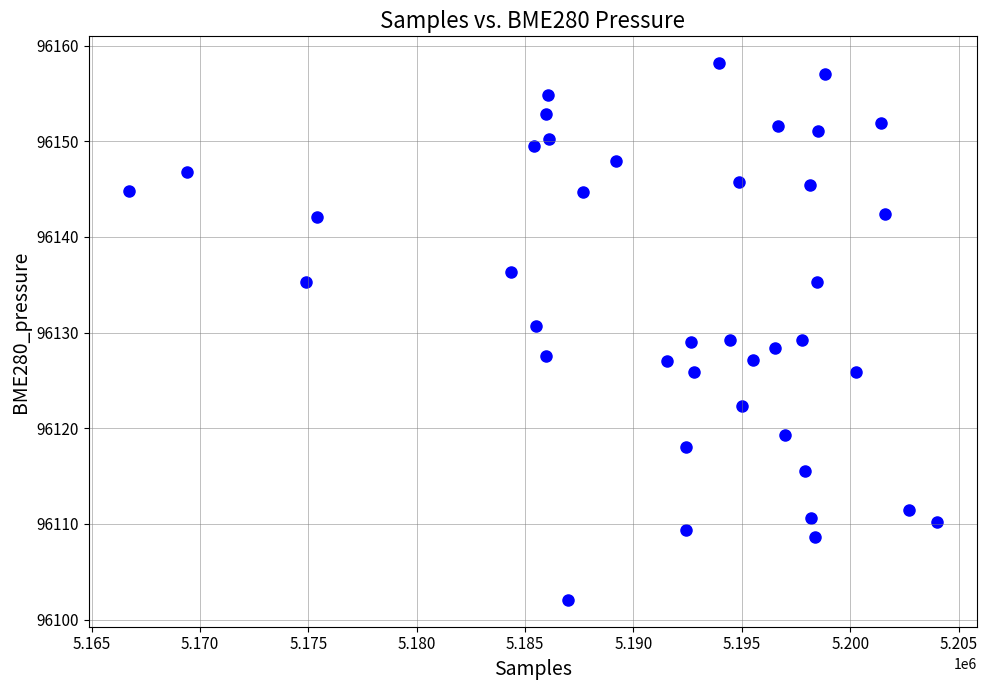

What is the range of Y values (max minus min)?

56.1